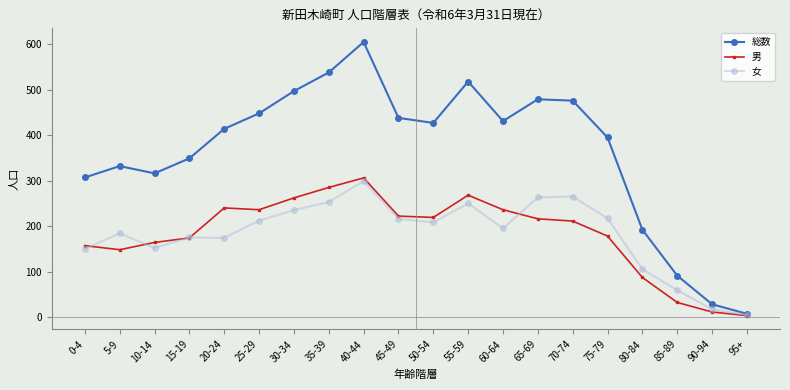

Is the value of 男 at 75-79 greater than the value of 女 at 40-44?

No